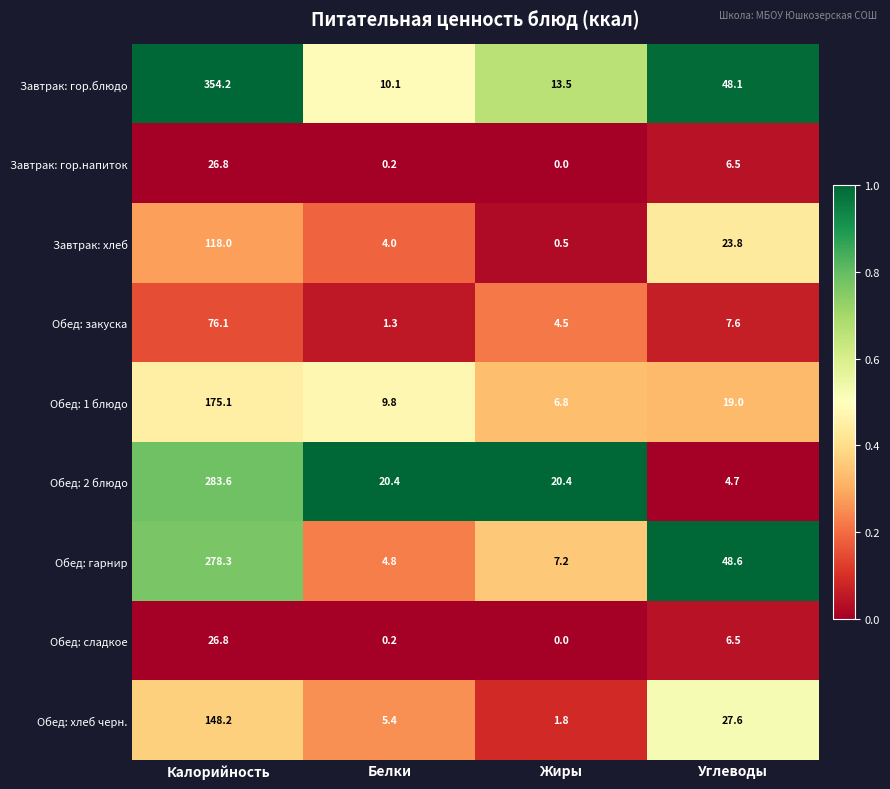

What is the total value across all series at Жиры?

54.7